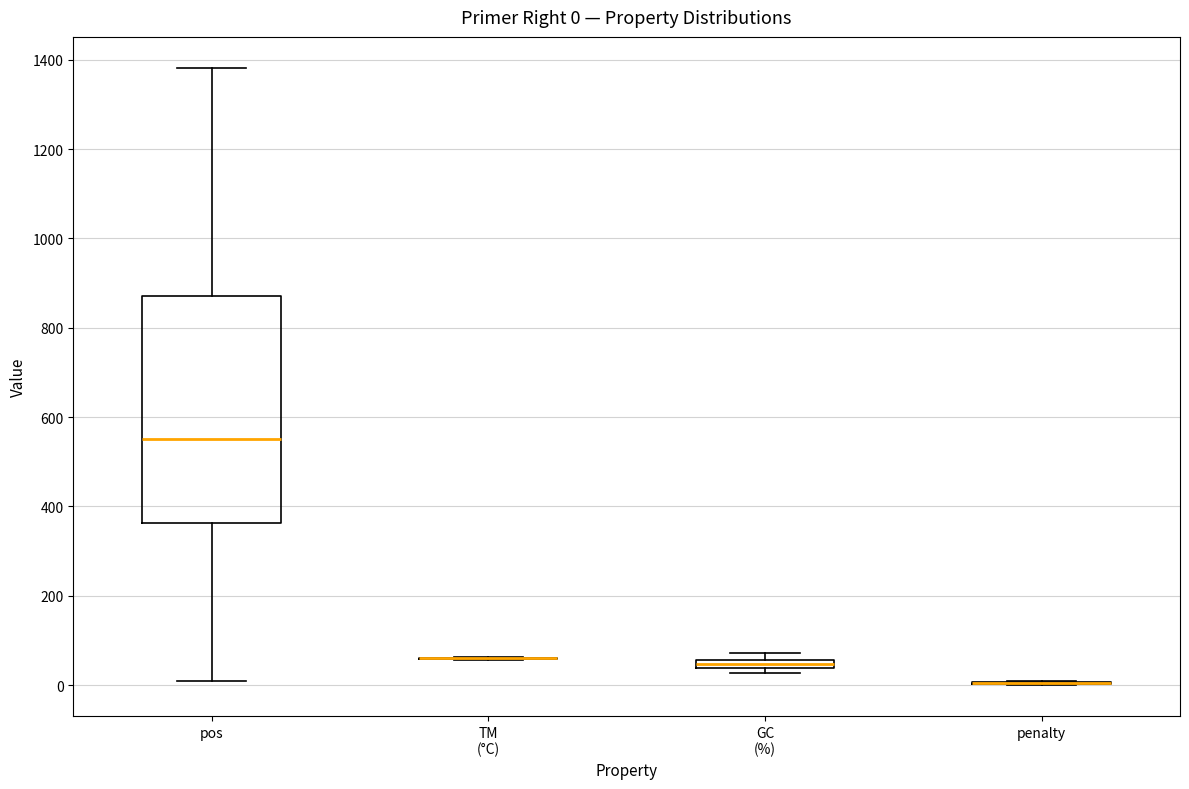

Comparing the boxes themselves (not the whiskers), which one is the tallest?

pos